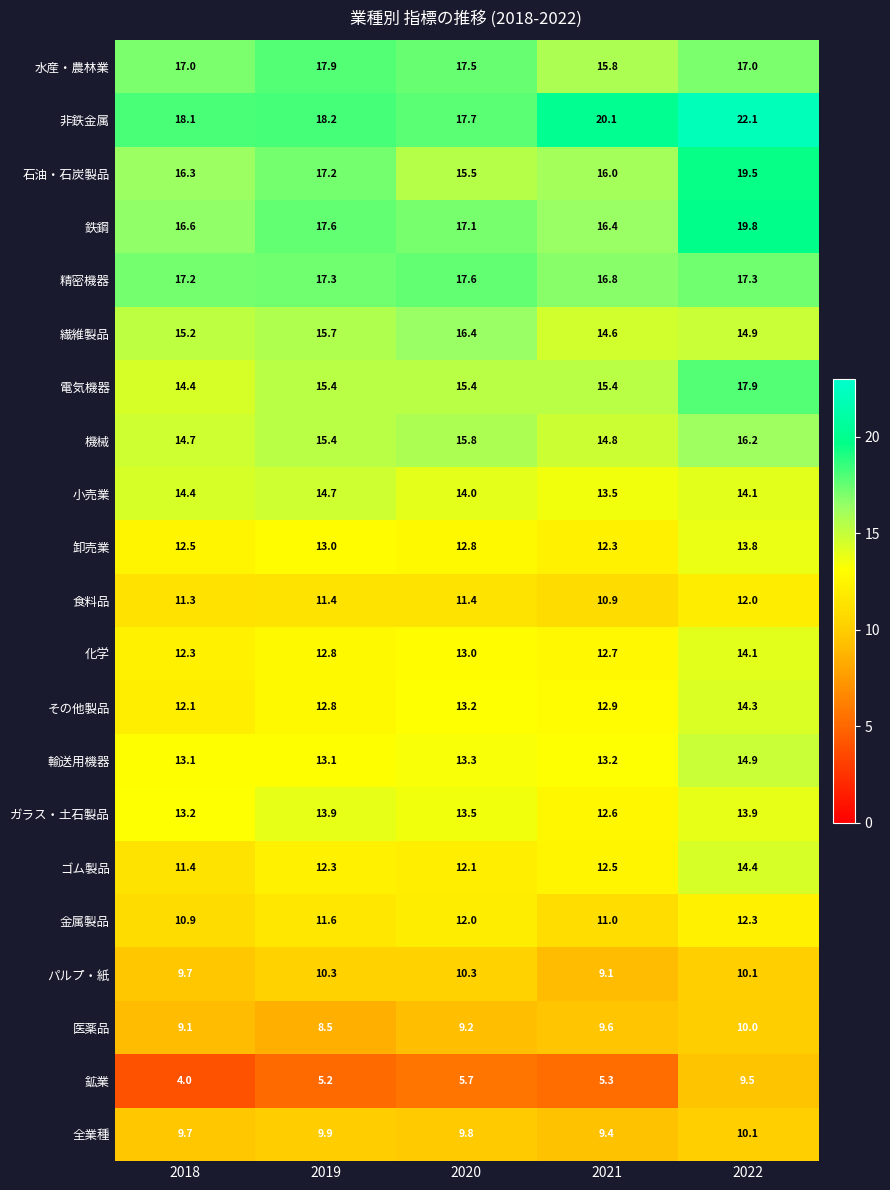

Which series changed the most between 2018 and 2019?

鉱業